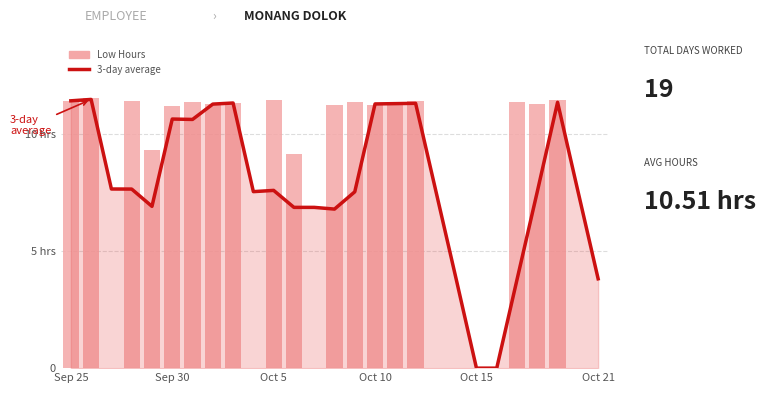

What is the total value across all series at 19?

3.8